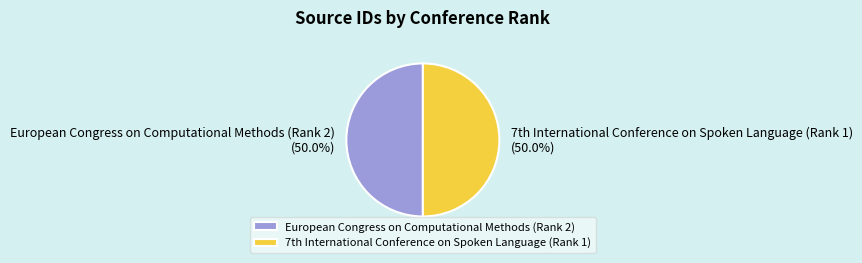

What percentage is the European Congress on Computational Methods (Rank 2) slice, to the nearest percent?

50%